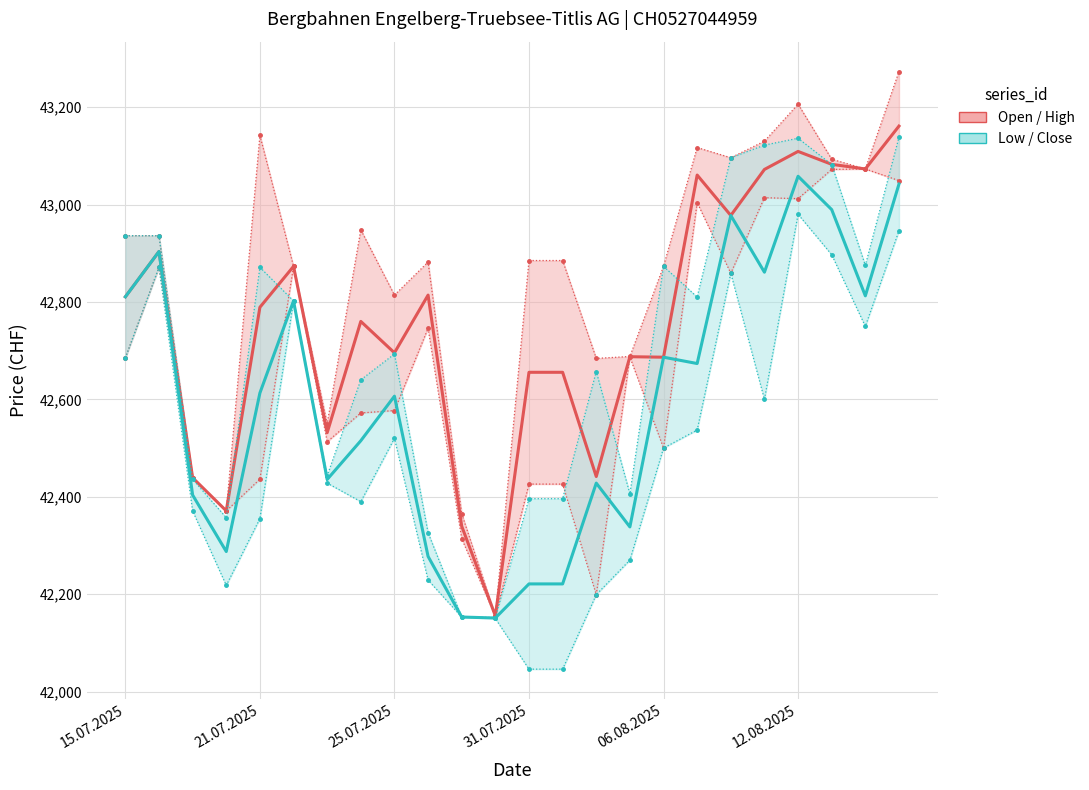

Which series changed the most between 12.08.2025 and 17?

Open / High